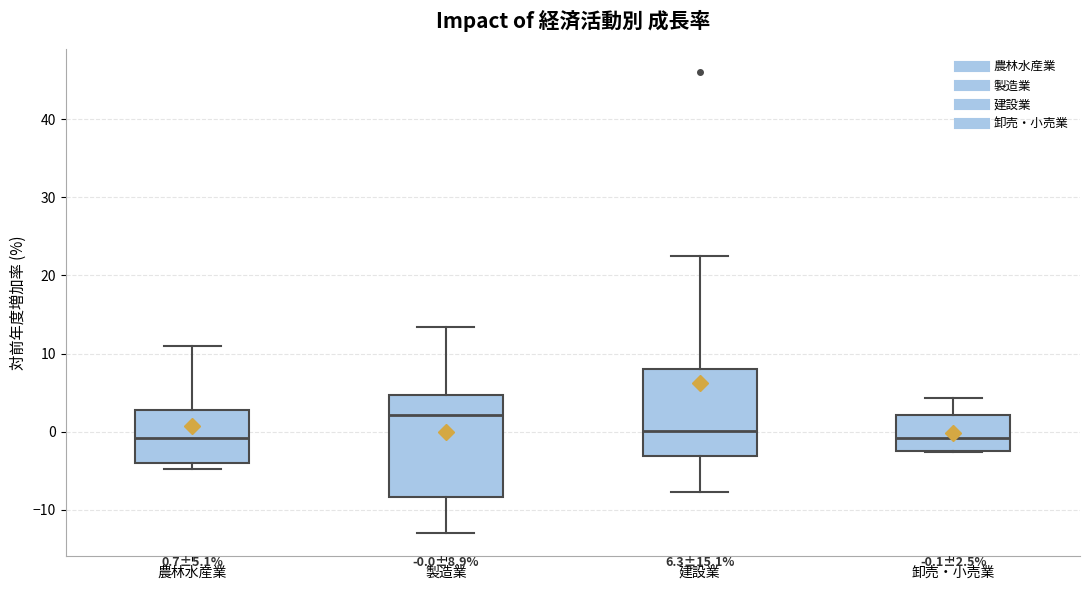

Which box is the tallest, from its lower edge to its upper edge?

製造業